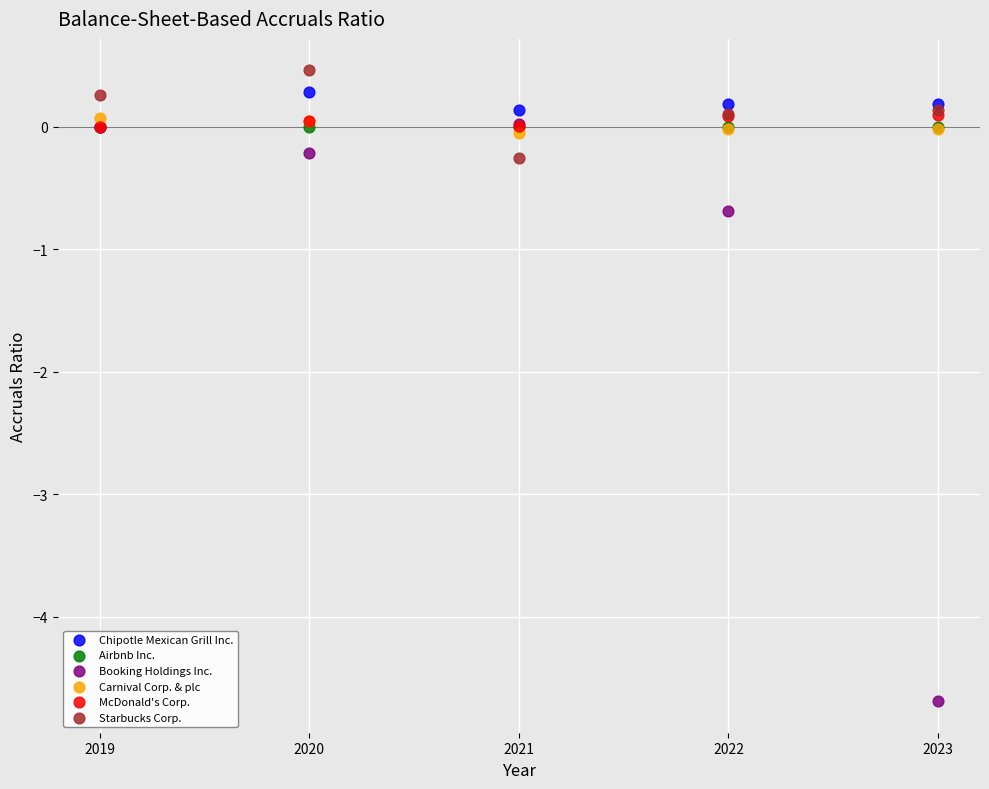

Which series contains the highest Y value?

Starbucks Corp.